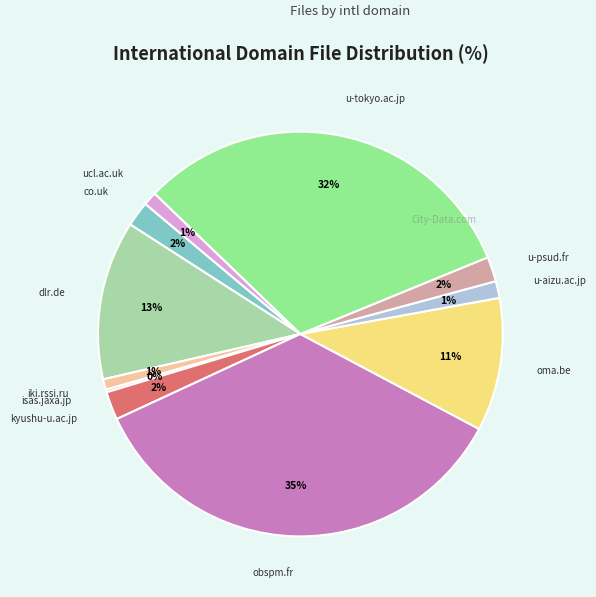

Combined, do u-tokyo.ac.jp and co.uk account for over 50%?

No